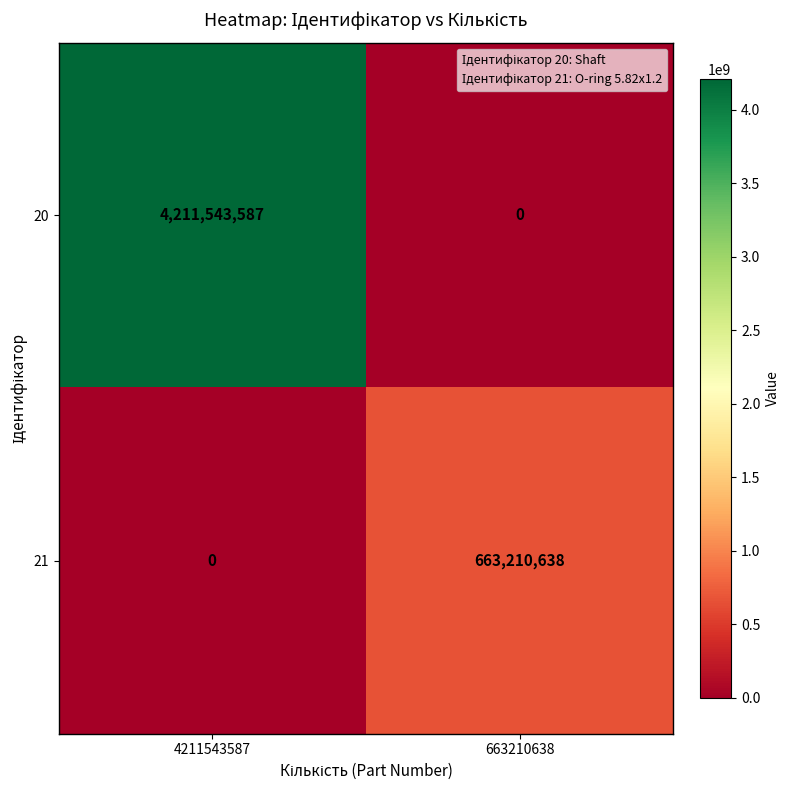

Rank the series by their maximum value, from lowest to highest.

21, 20